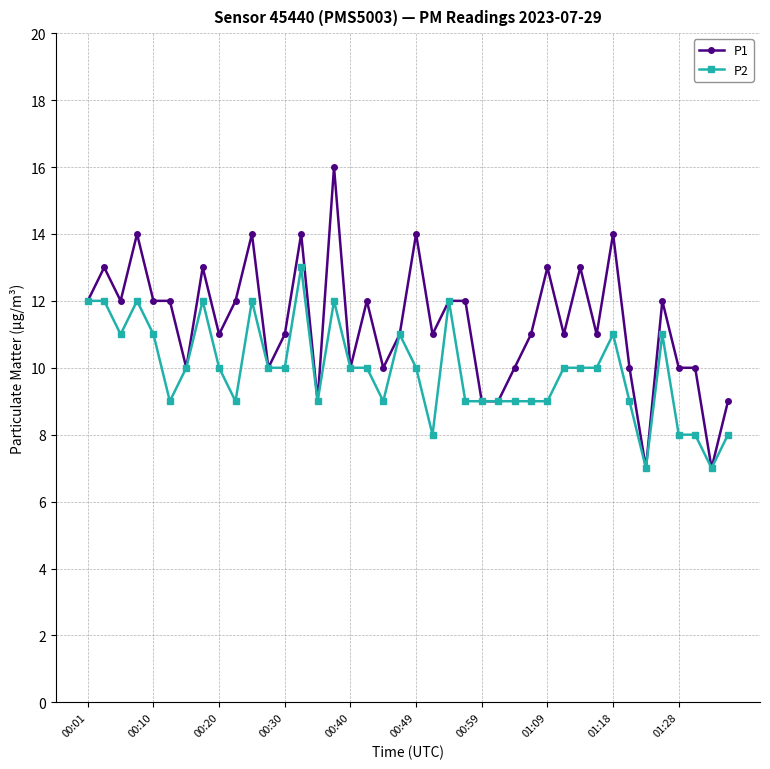

True or false: P2 has more than 0 points higher than both neighbors.

True